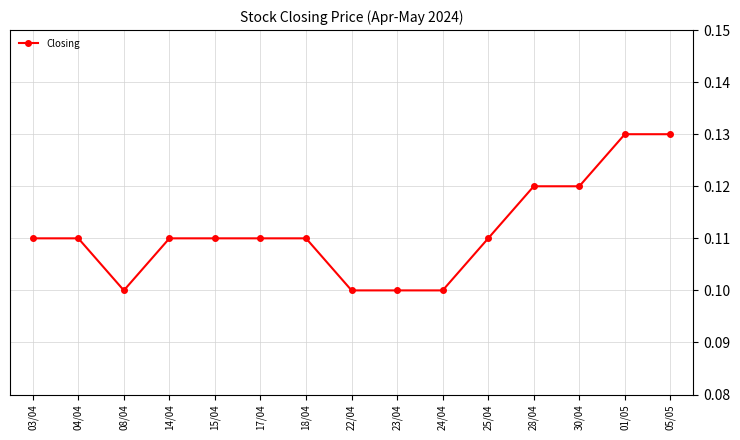

Is it true that the value at 18/04 is 0.1?

True